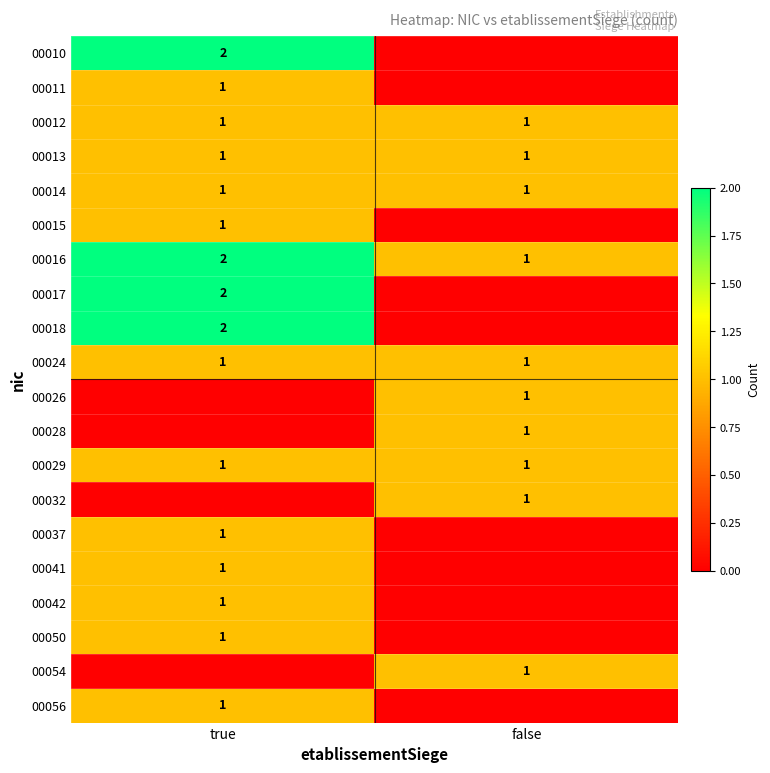

The 00037 series shows 1 at true. True or false?

True